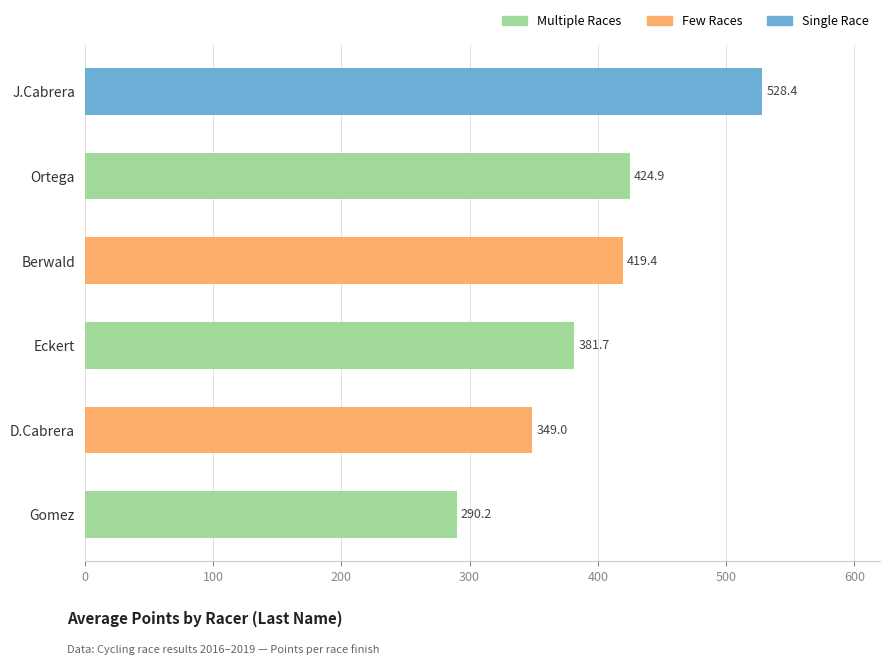

The chart shows a value of 503.5 at D.Cabrera. True or false?

False